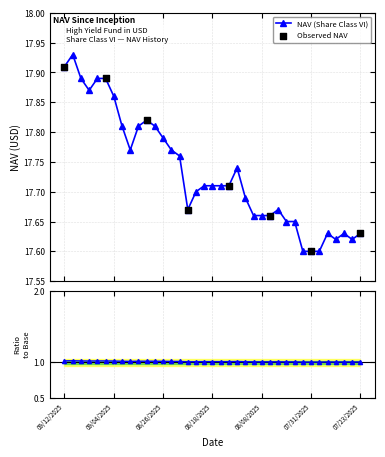

Which has a higher value, 08/27/2025 or 09/11/2025?

09/11/2025